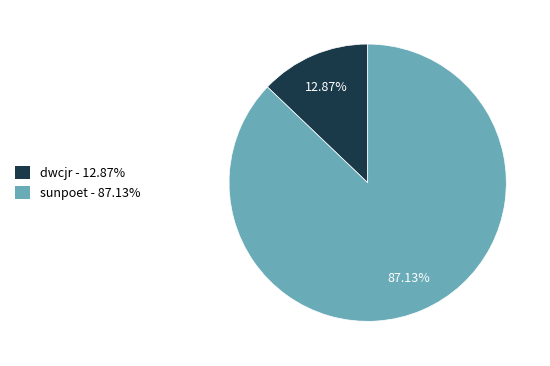

To the nearest percent, what is the difference between the dwcjr and sunpoet slice percentages?

74%